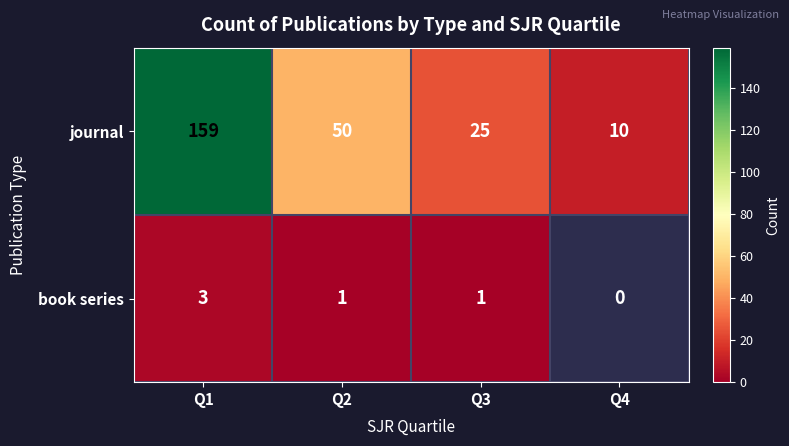

Rank the series at Q1 from lowest to highest value.

book series, journal